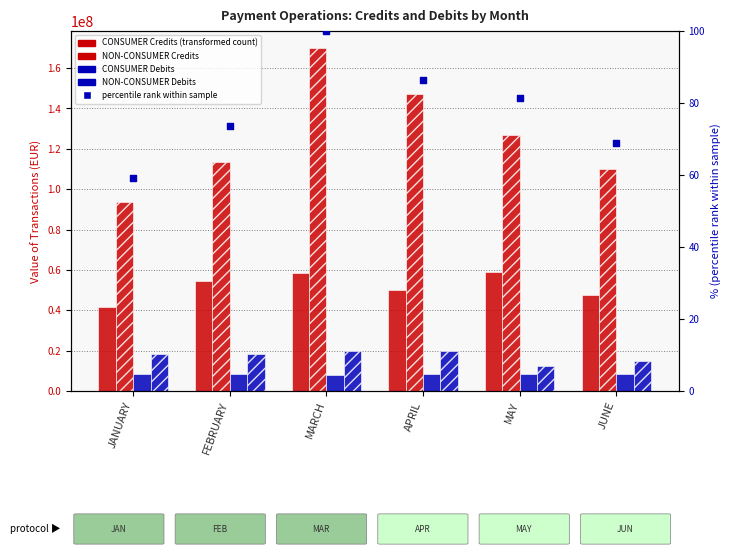

What is the total value across all series at MARCH?

256621873.8